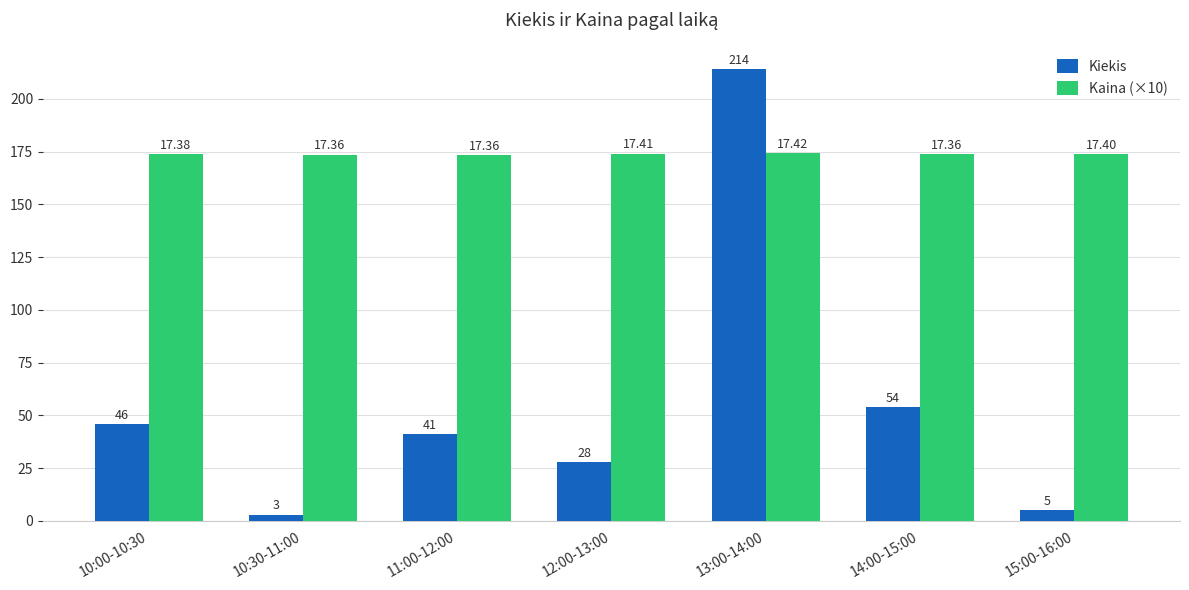

What is the sum of the Kiekis values at 11:00-12:00 and 13:00-14:00?

255.0